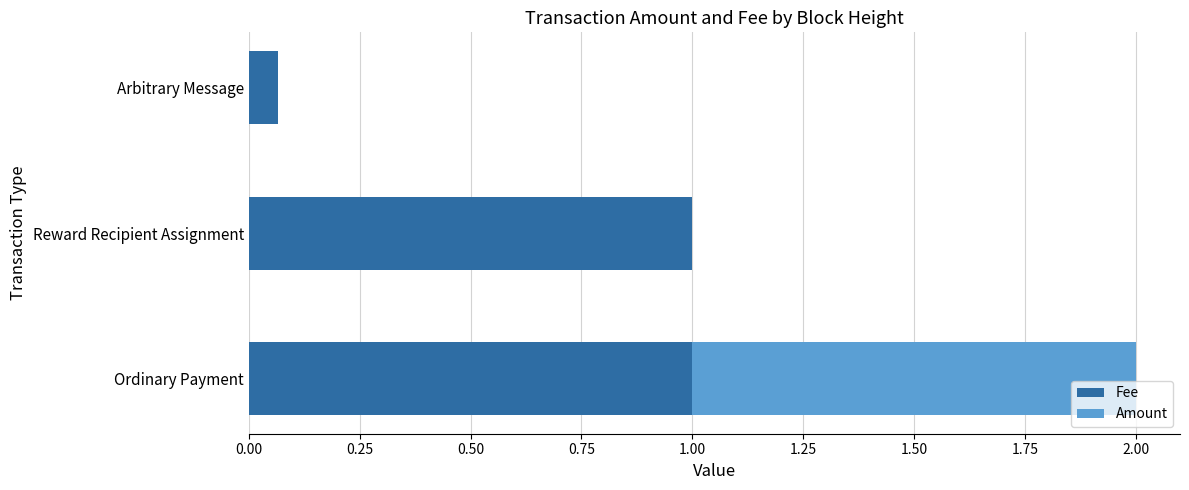

What is the sum of the Fee values at Ordinary Payment and Arbitrary Message?

1.1